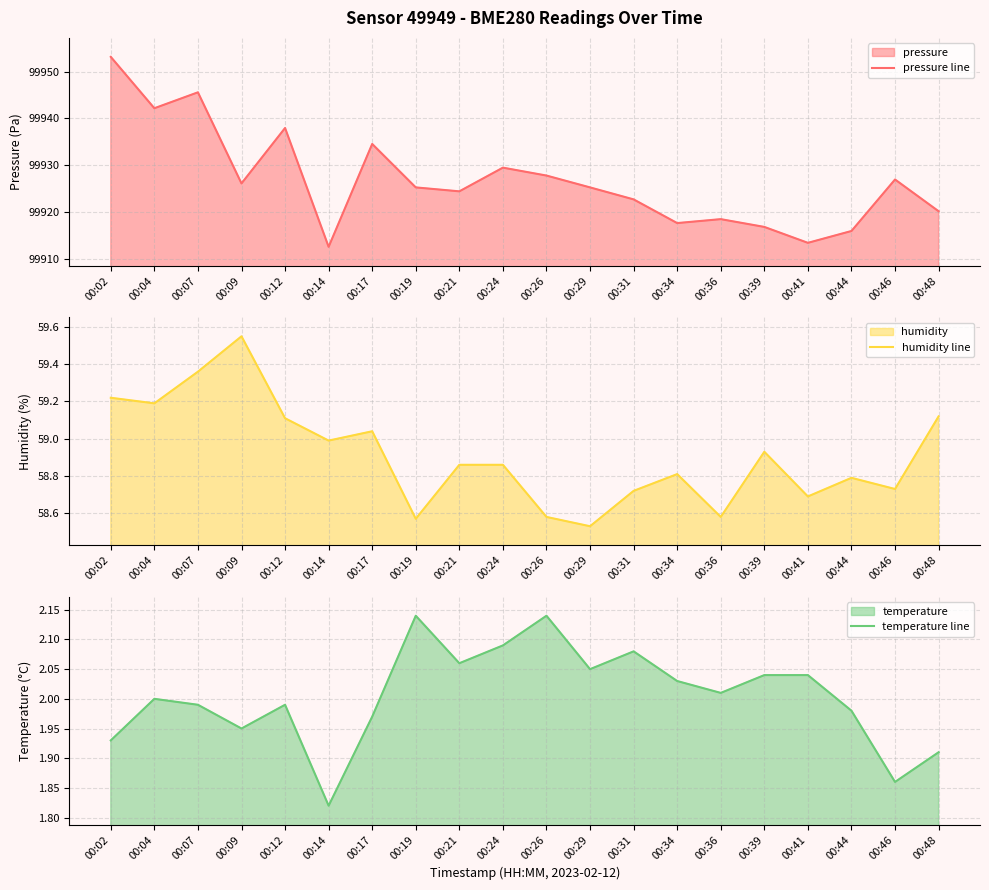

What is the total value across all series at 00:31?

99983.5